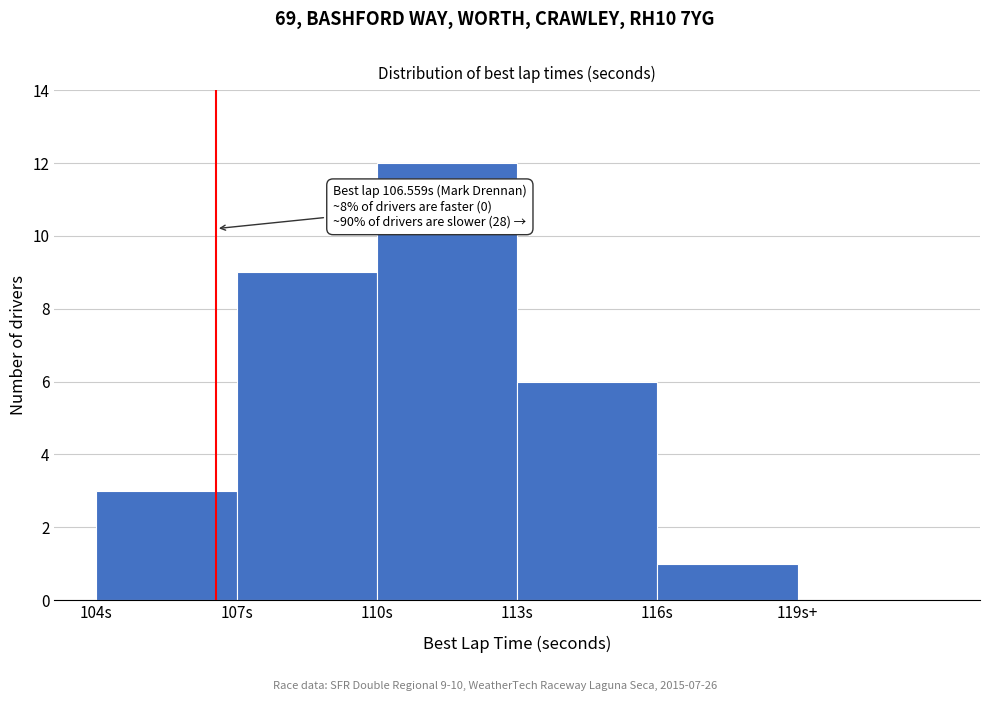

Reading left to right, transcribe all the data shown in this chart.

104s=3	107s=9	110s=12	113s=6	116s=1	119s+=0